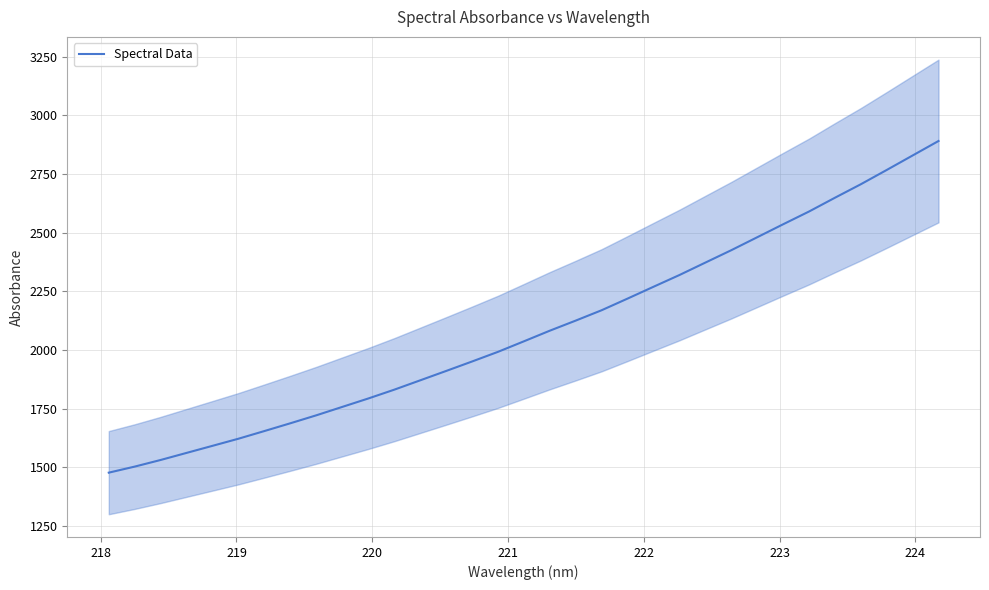

What is the maximum value for Spectral Data?

2890.2